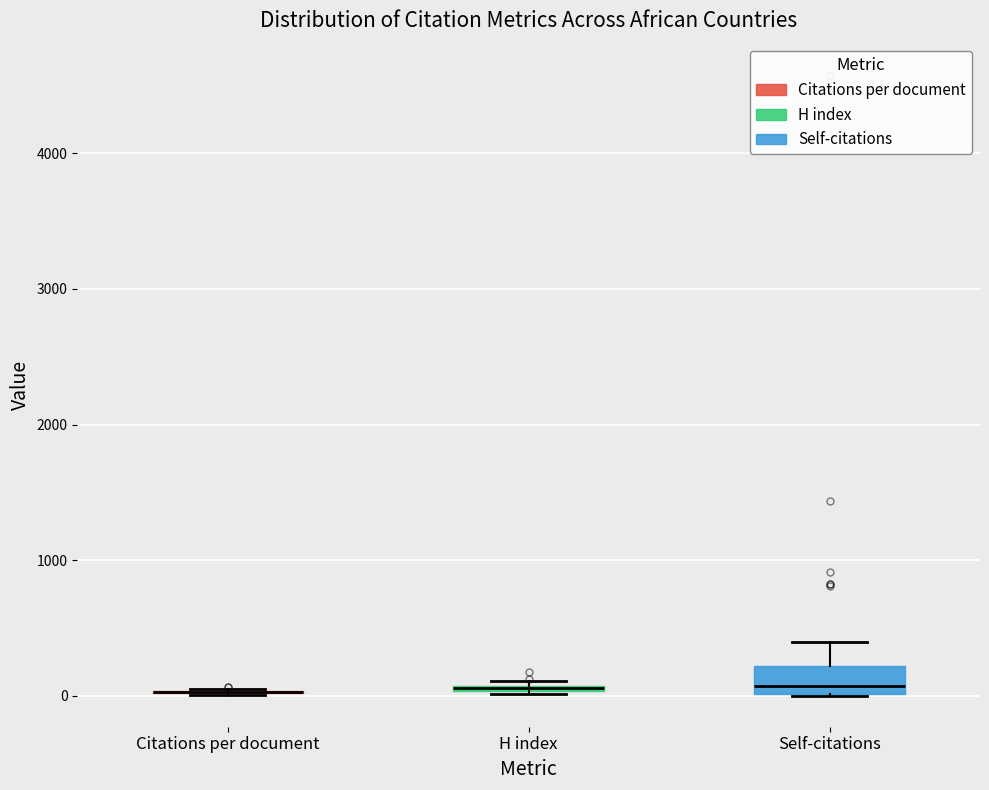

Where is the upper edge of the box for Self-citations on the y-axis? The values are not printed on the chart, so give them approximately, as read against the axis.

200